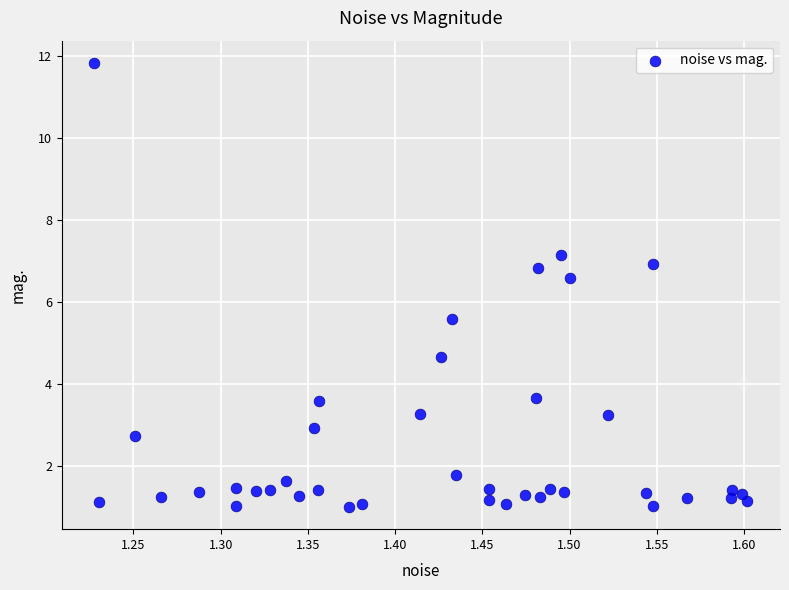

What is the range of X values (max minus min)?

0.4